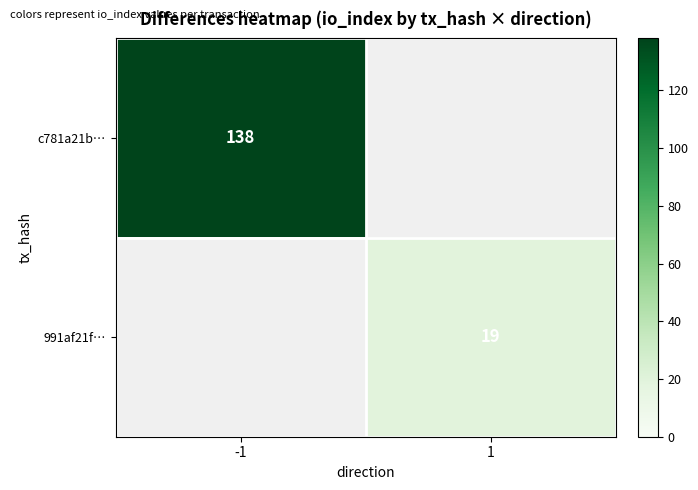

Is it true that c781a21b… equals 210 at -1?

False